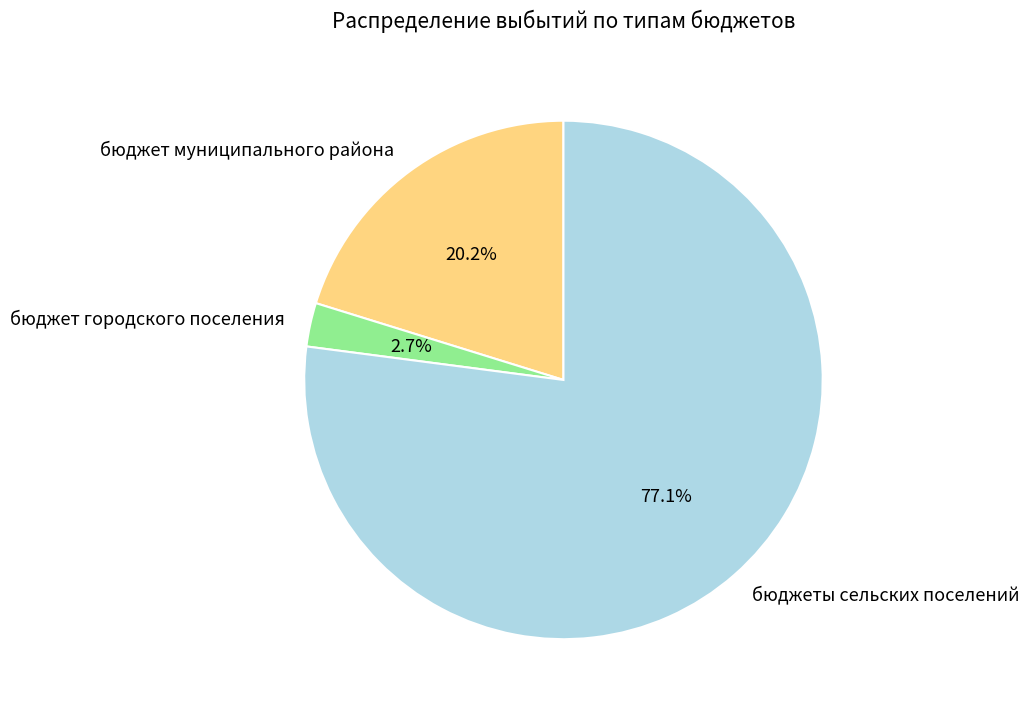

Combined, do бюджеты сельских поселений and бюджет муниципального района account for over 50%?

Yes